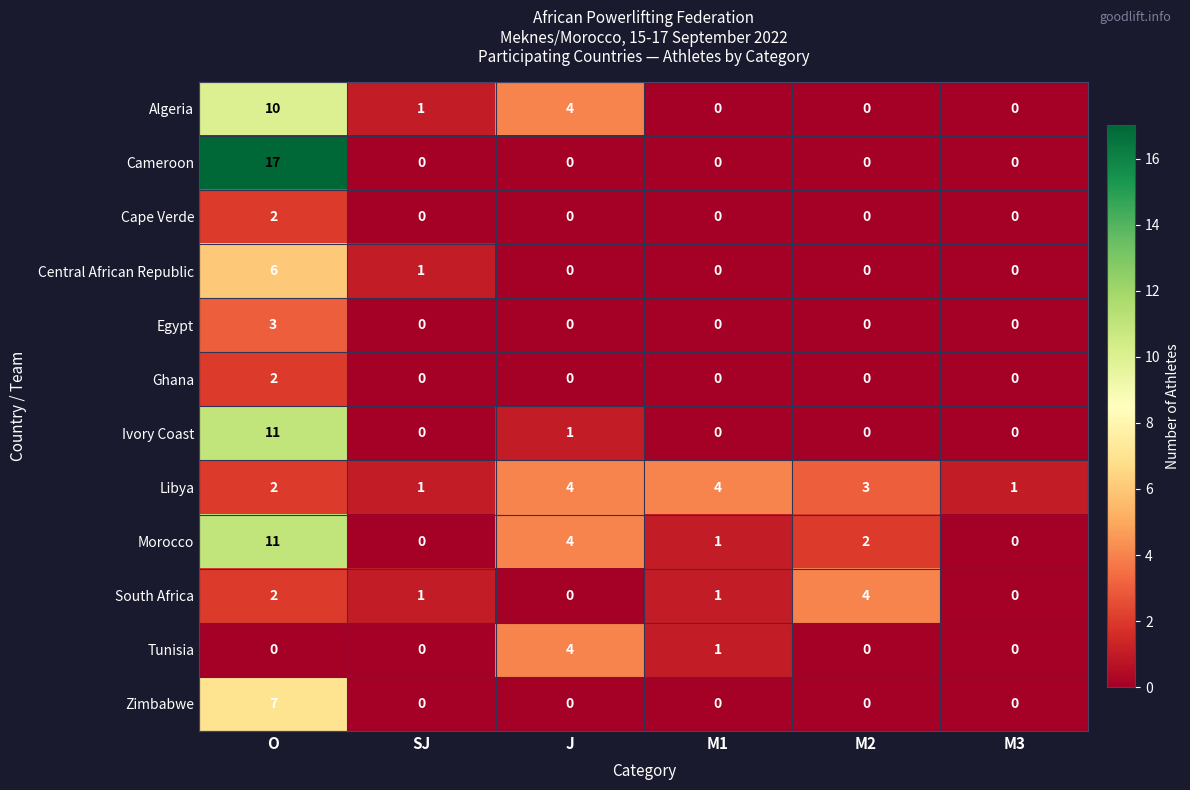

What is the spread (max minus min) of values at M2?

4